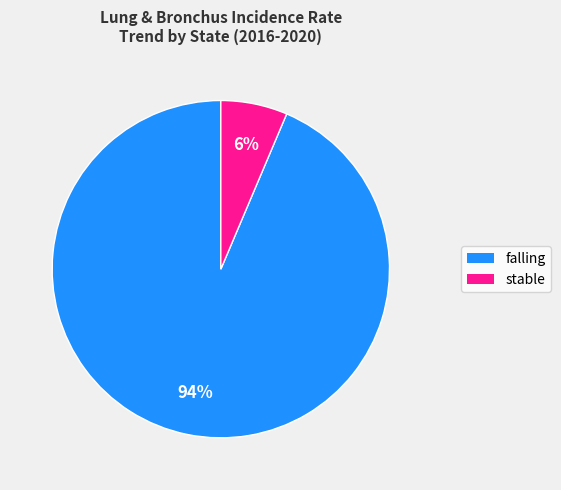

True or false: stable accounts for 1% of the total.

False